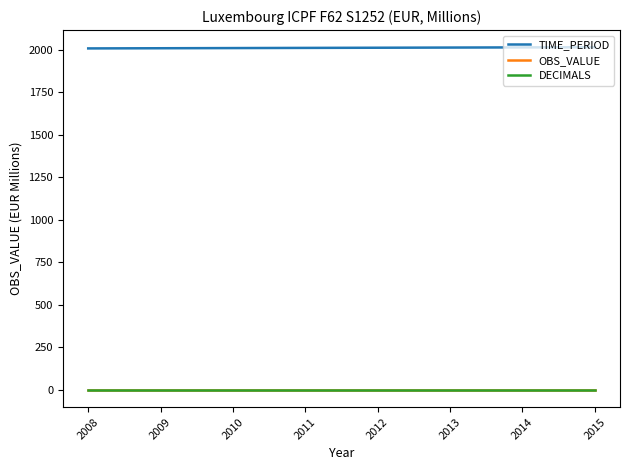

Is this an area chart (filled region under the line)?

No